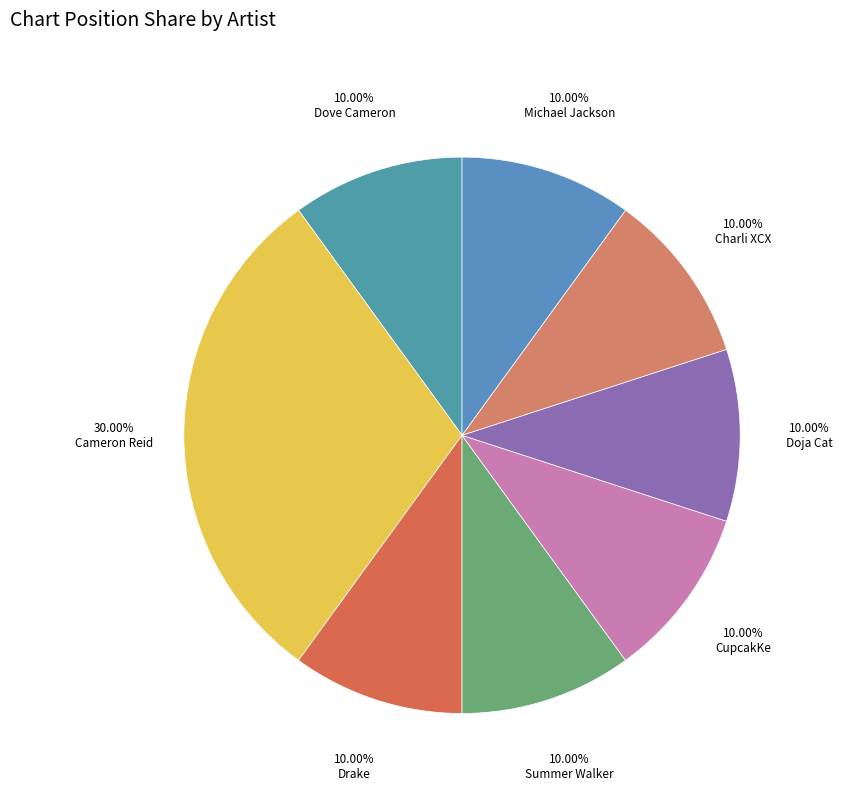

Rank the categories by value from lowest to highest.

Dove Cameron, Drake, Summer Walker, CupcakKe, Doja Cat, Charli XCX, Michael Jackson, Cameron Reid